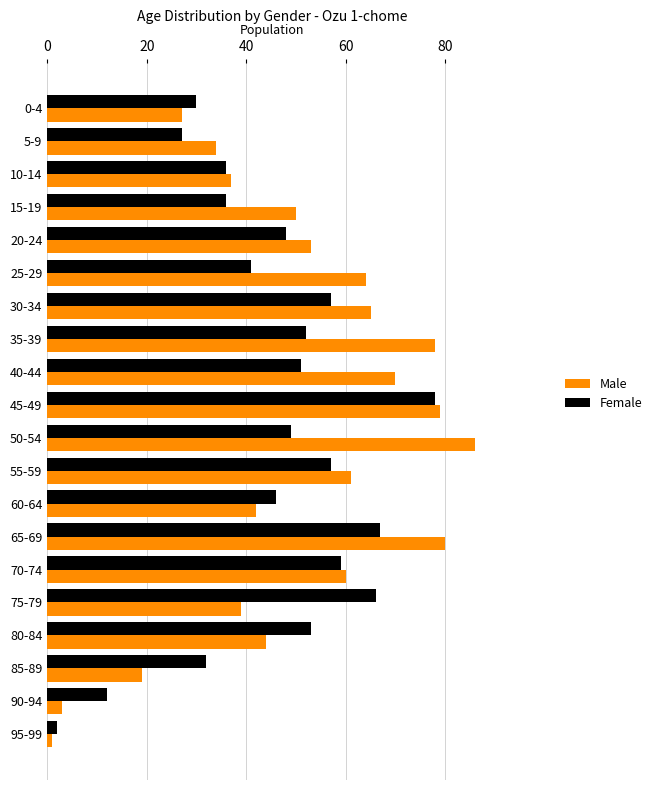

What is the difference between the second highest and minimum values in the Male series?

79